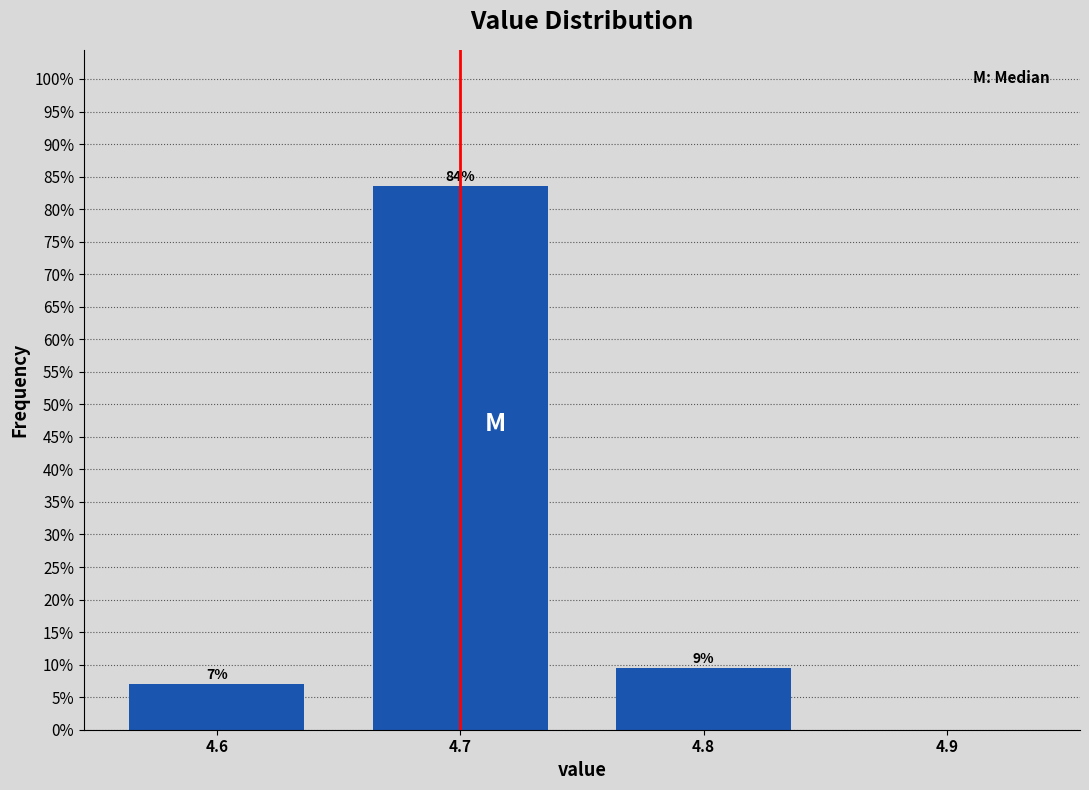

Which range on the x-axis has the tallest bar?

4.65 to 4.75